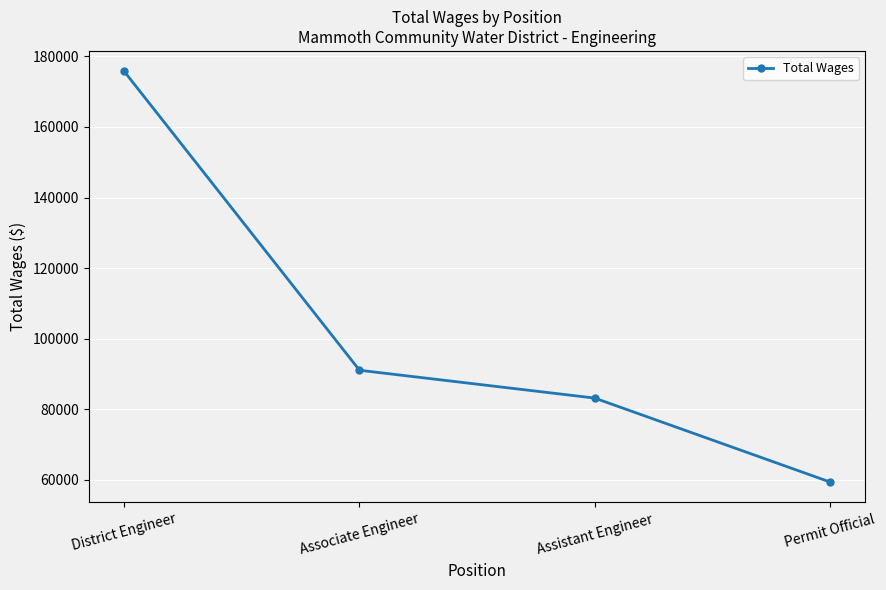

How many categories are shown in the chart?

4